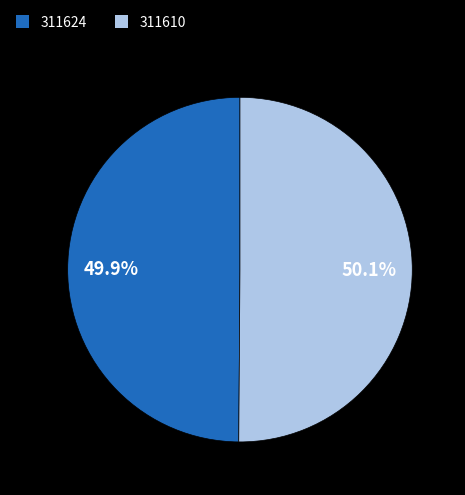

To the nearest percent, what is the difference between the largest and smallest slice percentages?

0%